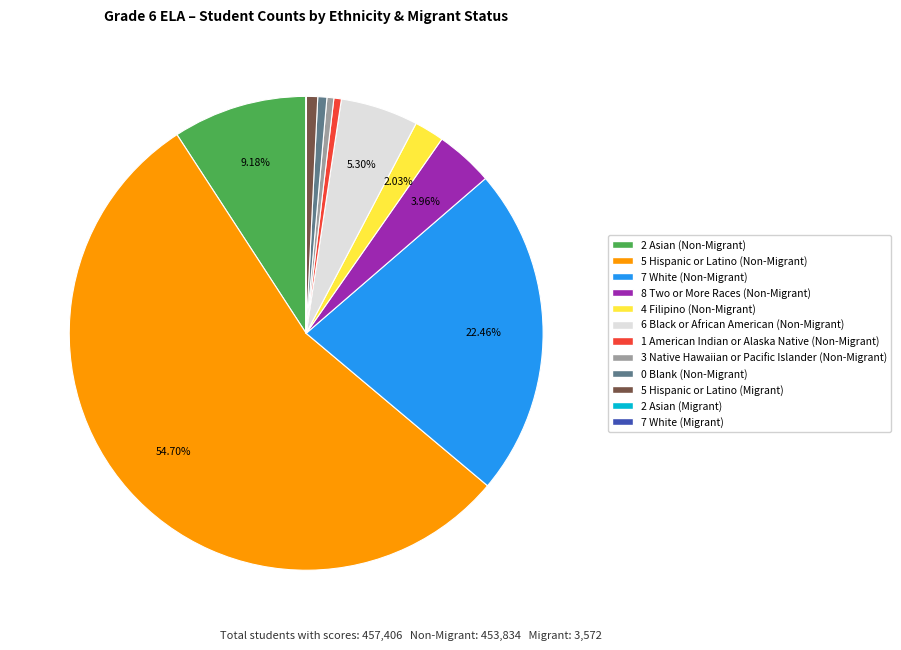

Does 5 Hispanic or Latino (Non-Migrant) account for over 50% of the chart?

Yes